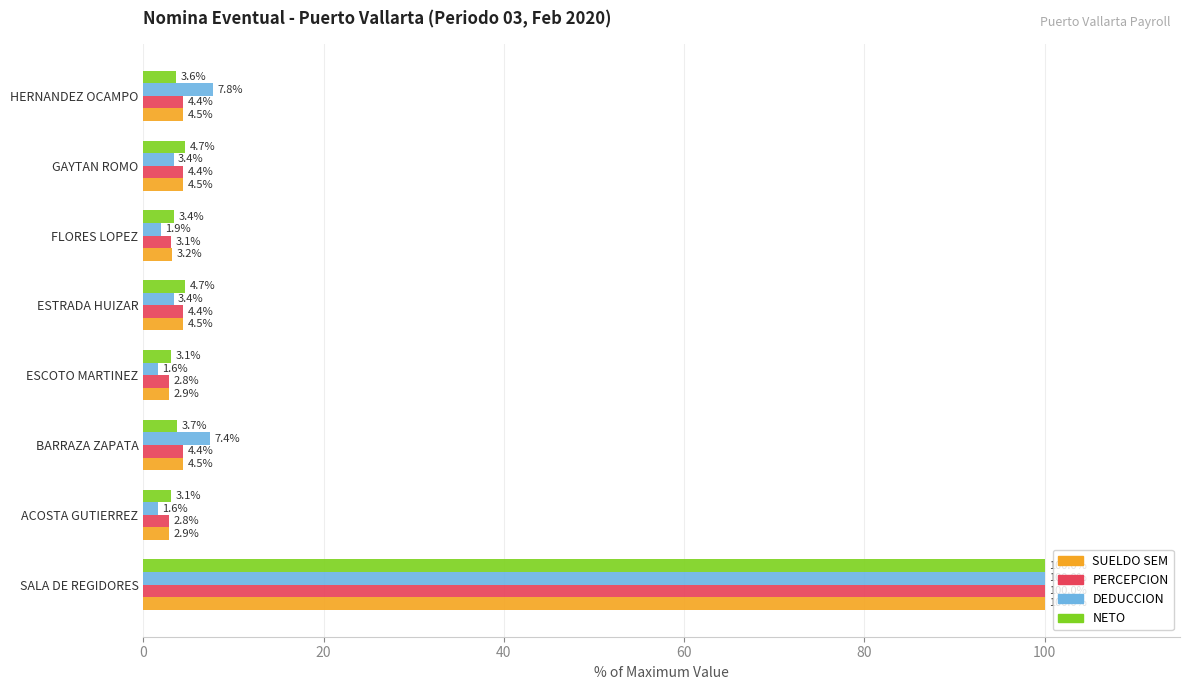

Is the value of DEDUCCION at ACOSTA GUTIERREZ greater than the value of SUELDO SEM at ACOSTA GUTIERREZ?

No